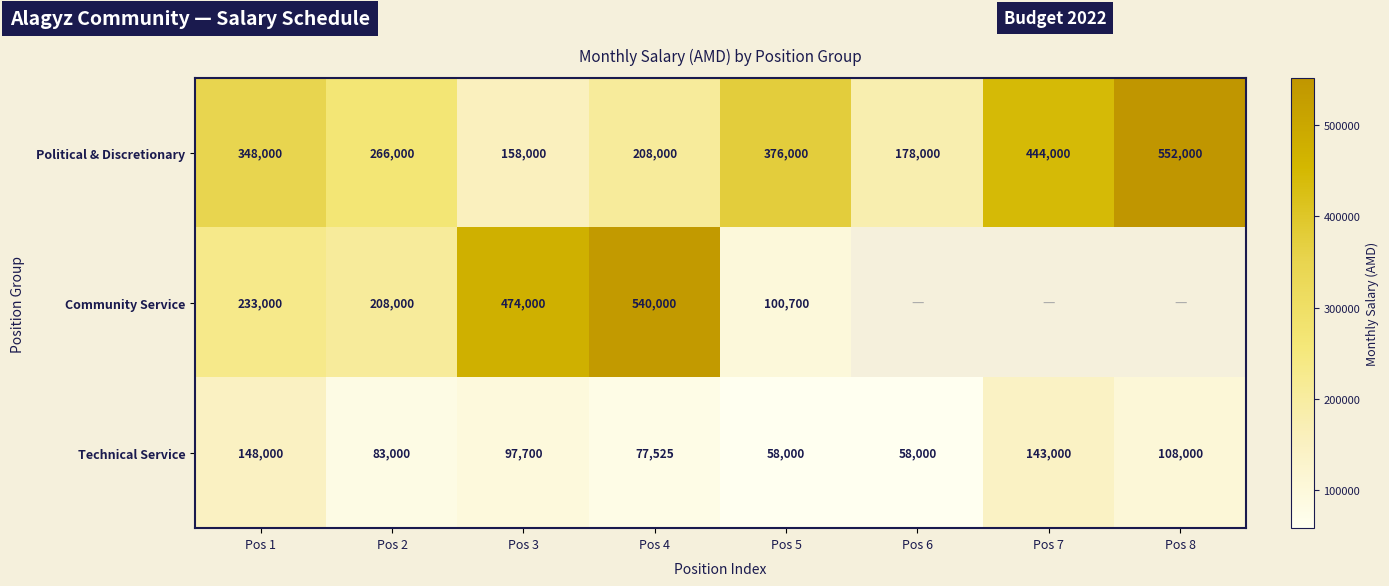

What is the difference between the maximum and minimum values in the Political & Discretionary series?

394000